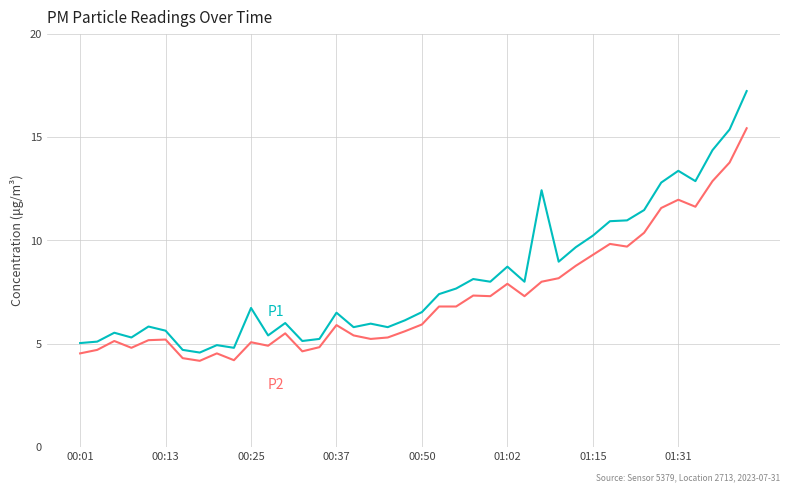

What is the minimum value shown in the chart?

4.2